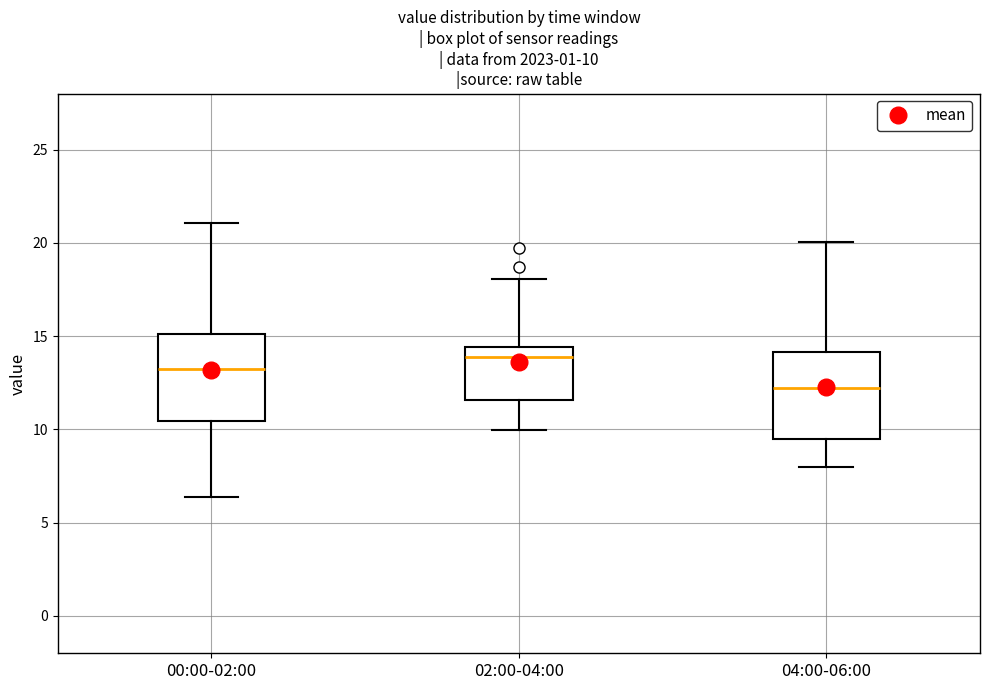

Which box's median line is the highest?

02:00-04:00